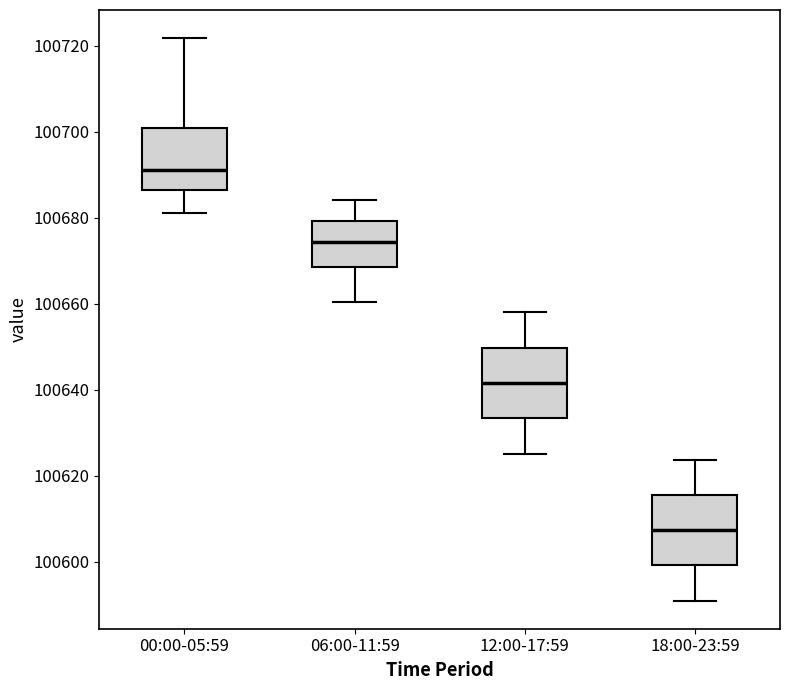

Which box's median line is the lowest?

18:00-23:59